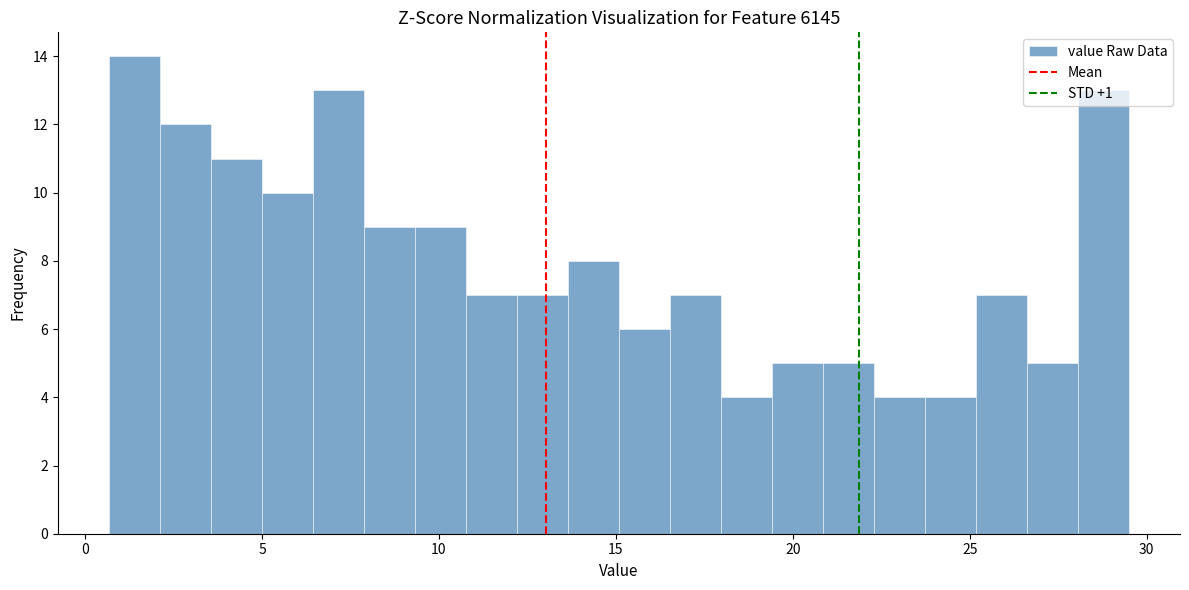

Around what value on the x-axis is the tallest bar? Give the approximate position of its centre, as read against the axis.

1.5